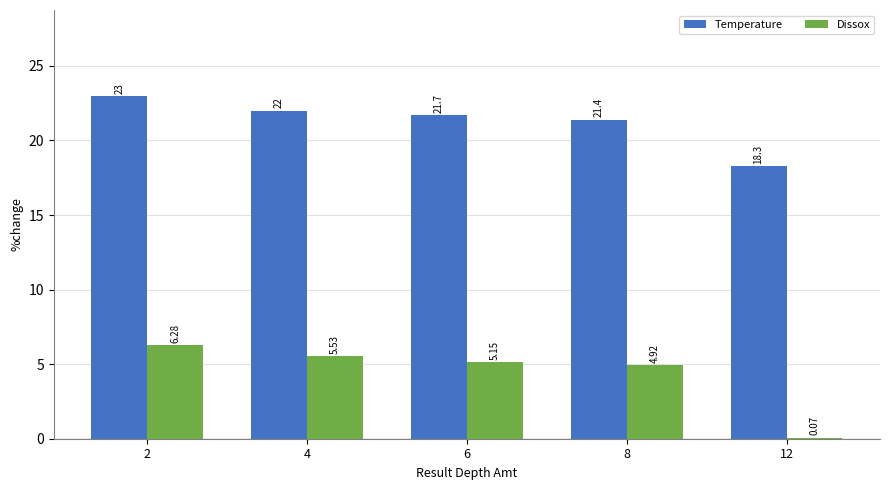

Where does the Dissox series first go above 5?

2